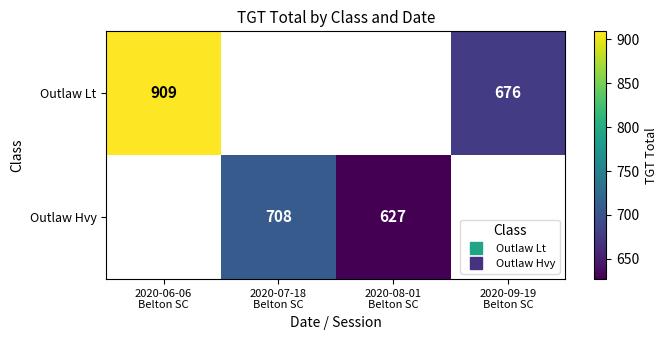

Which label corresponds to the largest value in the chart?

2020-06-06
Belton SC